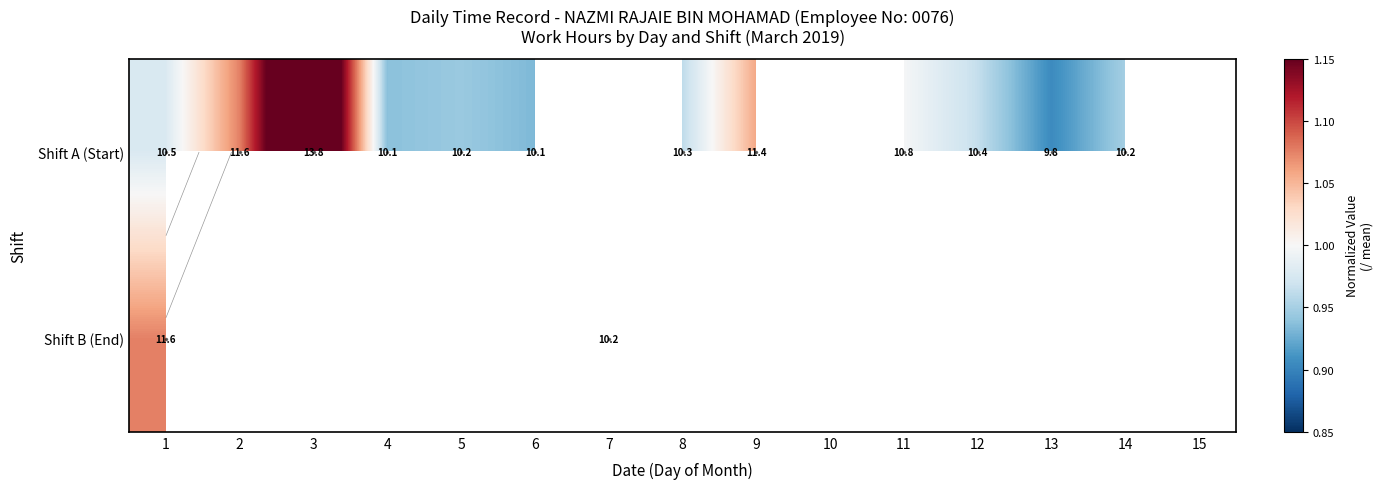

Is the value of Shift A (Start) at 14 greater than the value of Shift B (End) at 6?

No